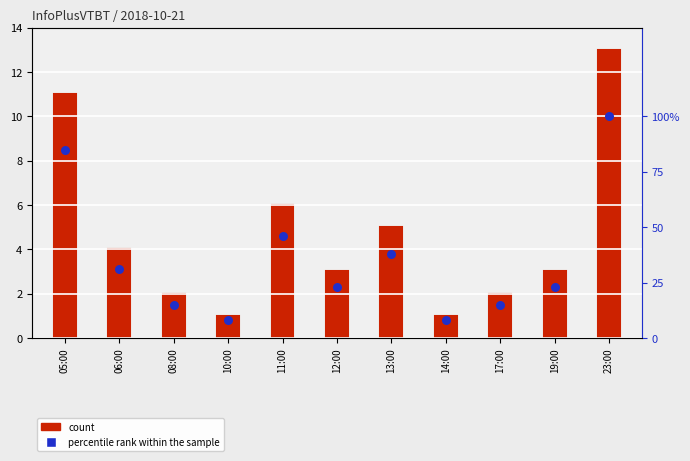

What is the total value across all series at 12:00?

26